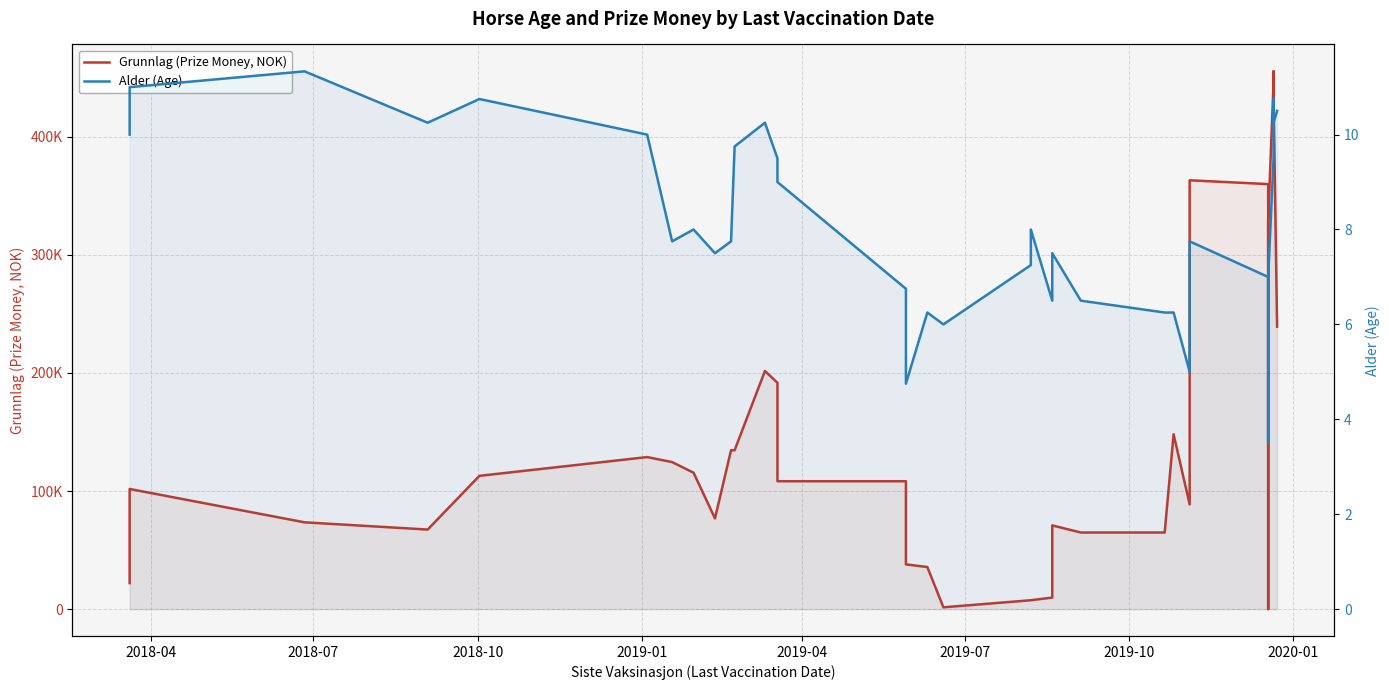

Which series has the largest total across all categories?

Grunnlag (Prize Money, NOK)